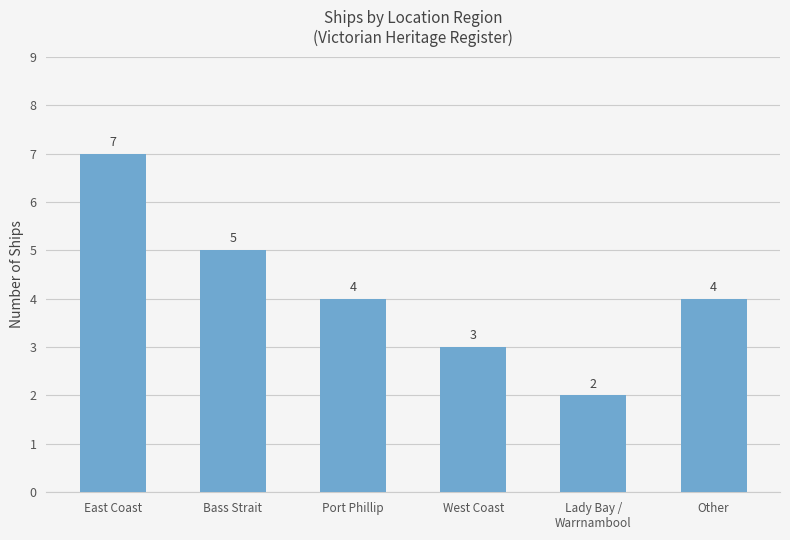

What is the difference between the second highest and minimum values?

3